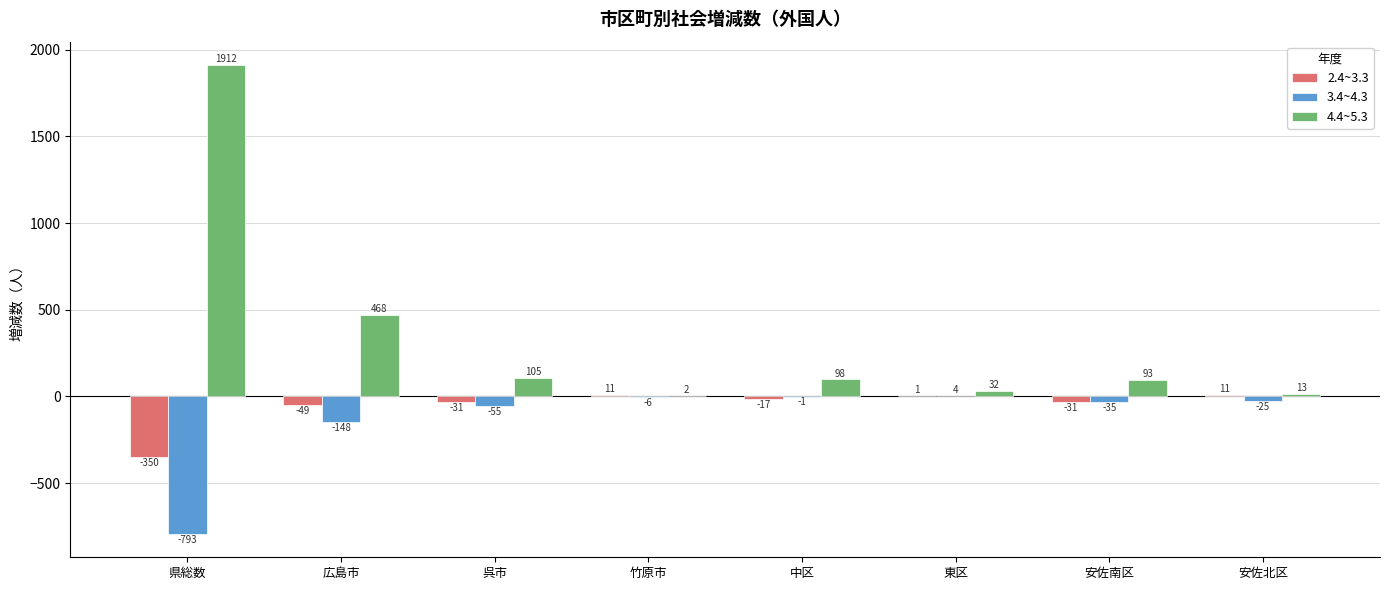

Reading right to left, what are all the values shown in this chart?

2.4~3.3: 11	-31	1	-17	11	-31	-49	-350
3.4~4.3: -25	-35	4	-1	-6	-55	-148	-793
4.4~5.3: 13	93	32	98	2	105	468	1912